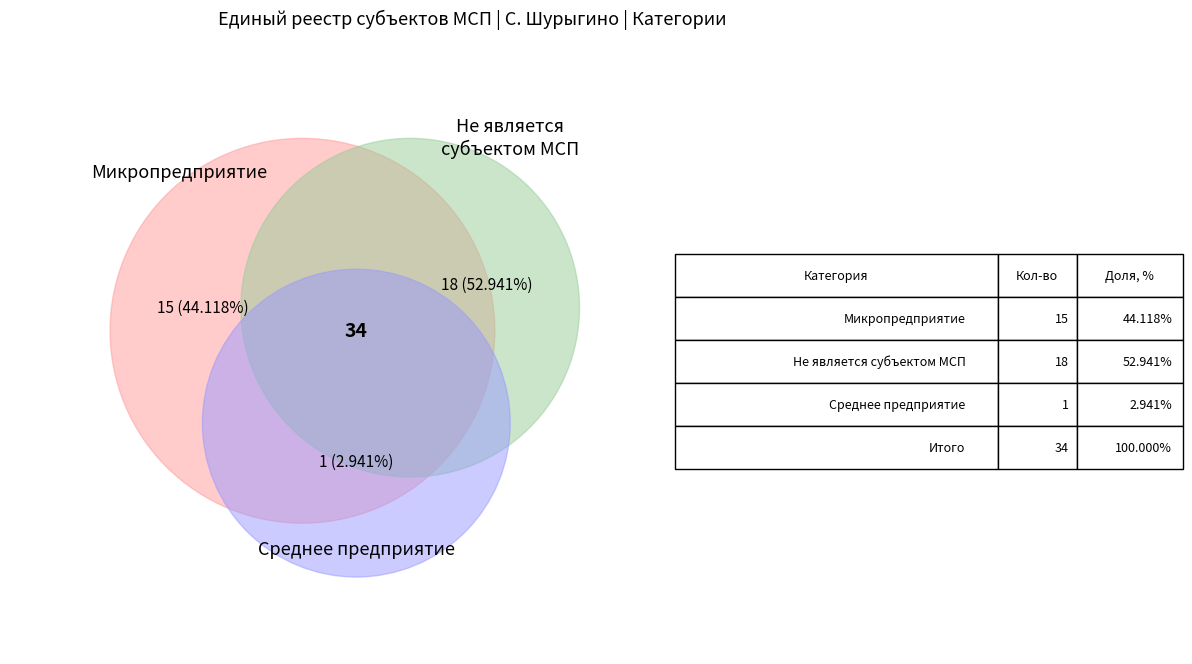

What is the largest slice in the pie chart?

Не является субъектом МСП